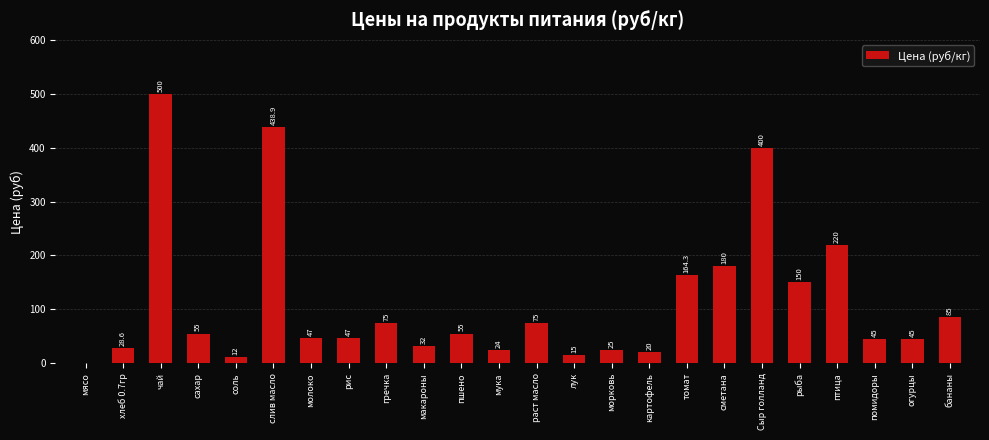

Reading left to right, extract all data points from this chart.

мясо=0.0	хлеб 0.7гр=28.6	чай=500.0	сахар=55.0	соль=12.0	слив масло=438.9	молоко=47.0	рис=47.0	гречка=75.0	макароны=32.0	пшено=55.0	мука=24.0	раст масло=75.0	лук=15.0	морковь=25.0	картофель=20.0	томат=164.3	сметана=180.0	Сыр голланд=400.0	рыба=150.0	птица=220.0	помидоры=45.0	огурцы=45.0	бананы=85.0